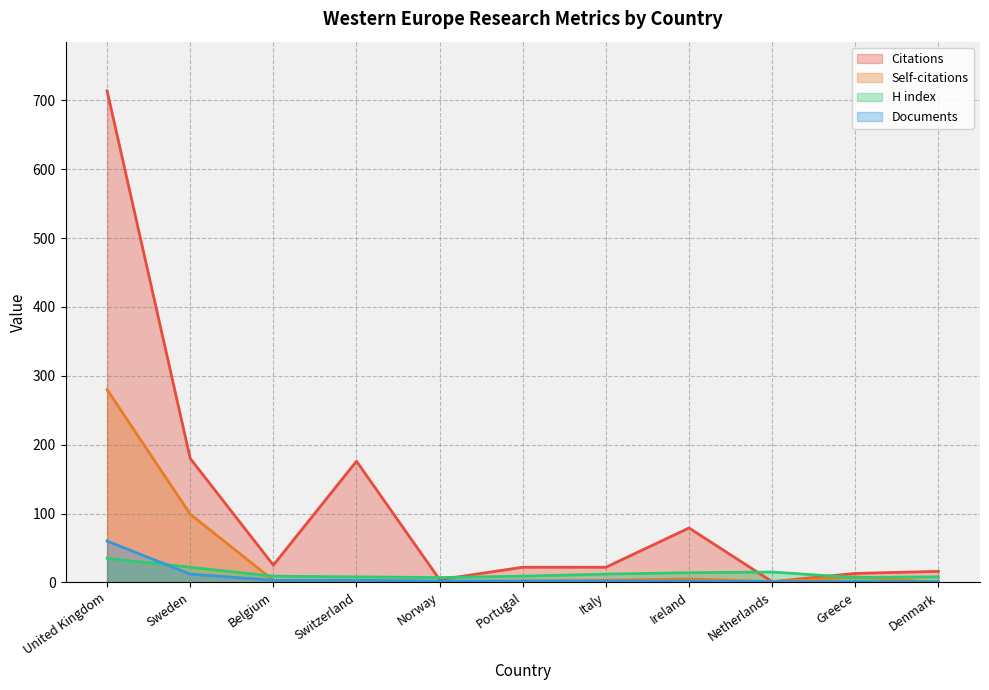

What is the spread (max minus min) of values at Norway?

6